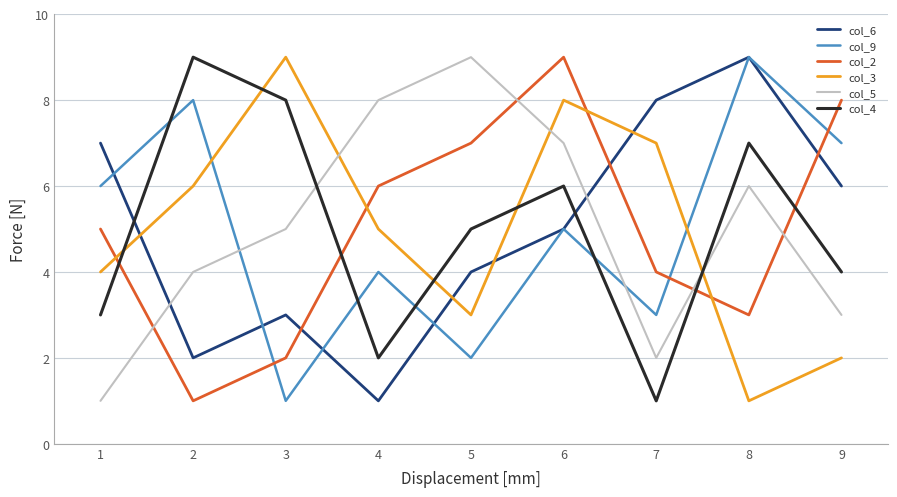

Which series changed the most between 4 and 8?

col_6